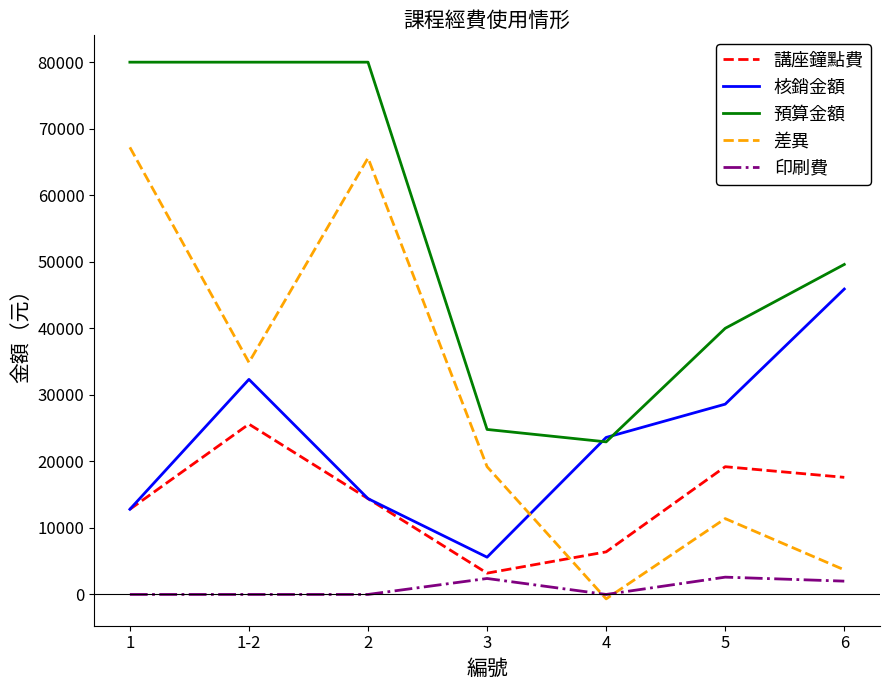

List the series in order of their peak value, highest first.

預算金額, 差異, 核銷金額, 講座鐘點費, 印刷費